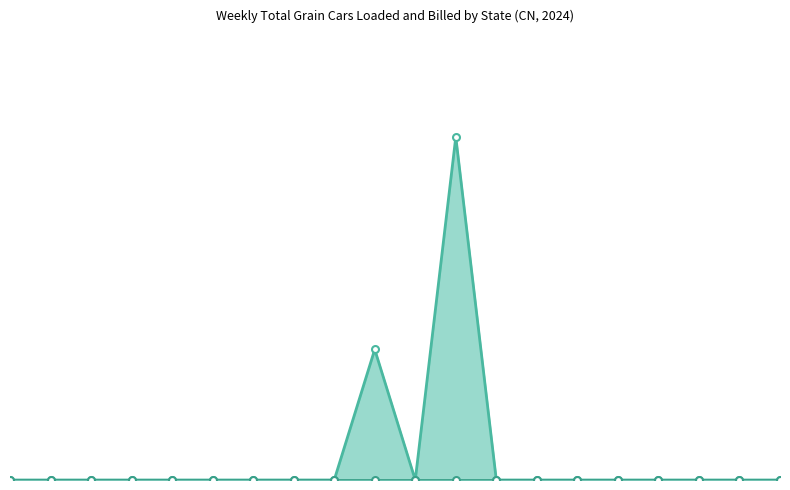

At which label does Total Grain Cars (Current Week) reach its peak?

IL